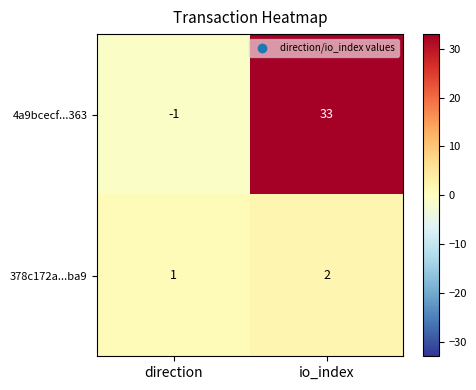

Which series has the largest total across all categories?

4a9bcecf...363